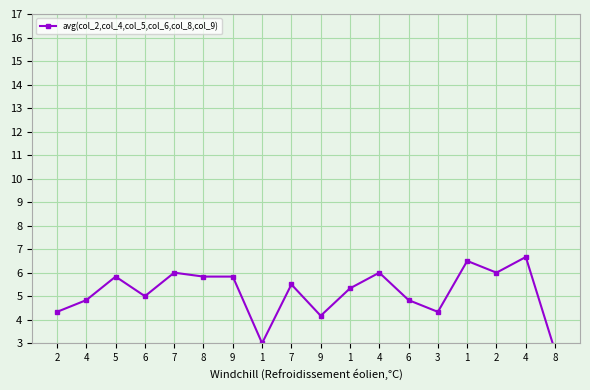

What is the change in value from 4 to 8?

-4.0